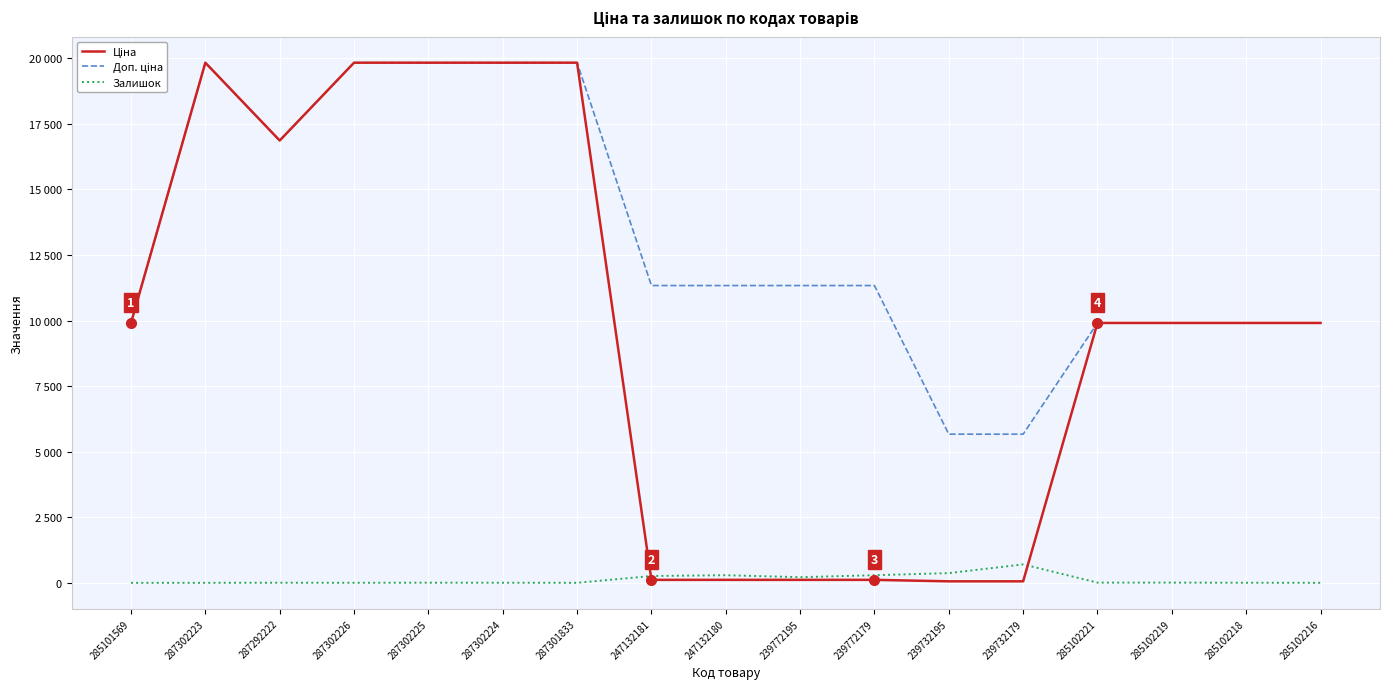

Does the chart have visible grid lines?

Yes